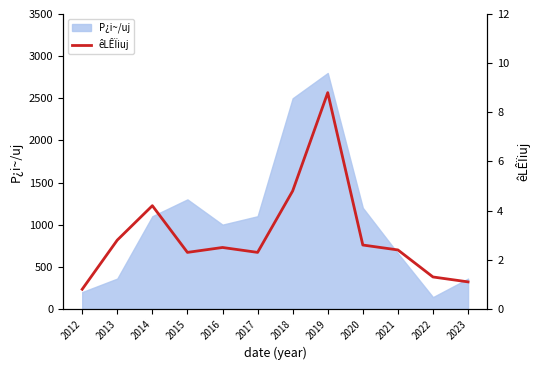

Reading left to right, extract all data points from this chart.

0.8	2.8	4.2	2.3	2.5	2.3	4.8	8.8	2.6	2.4	1.3	1.1